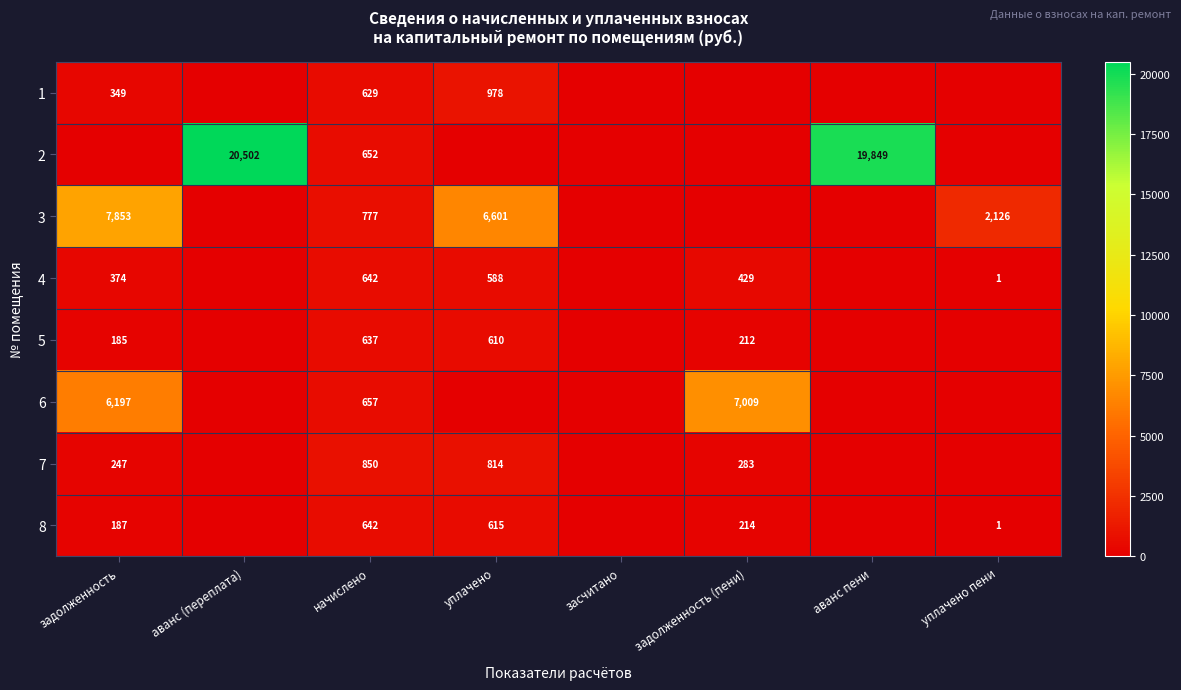

What is the total value across all series at аванс пени?

19849.3